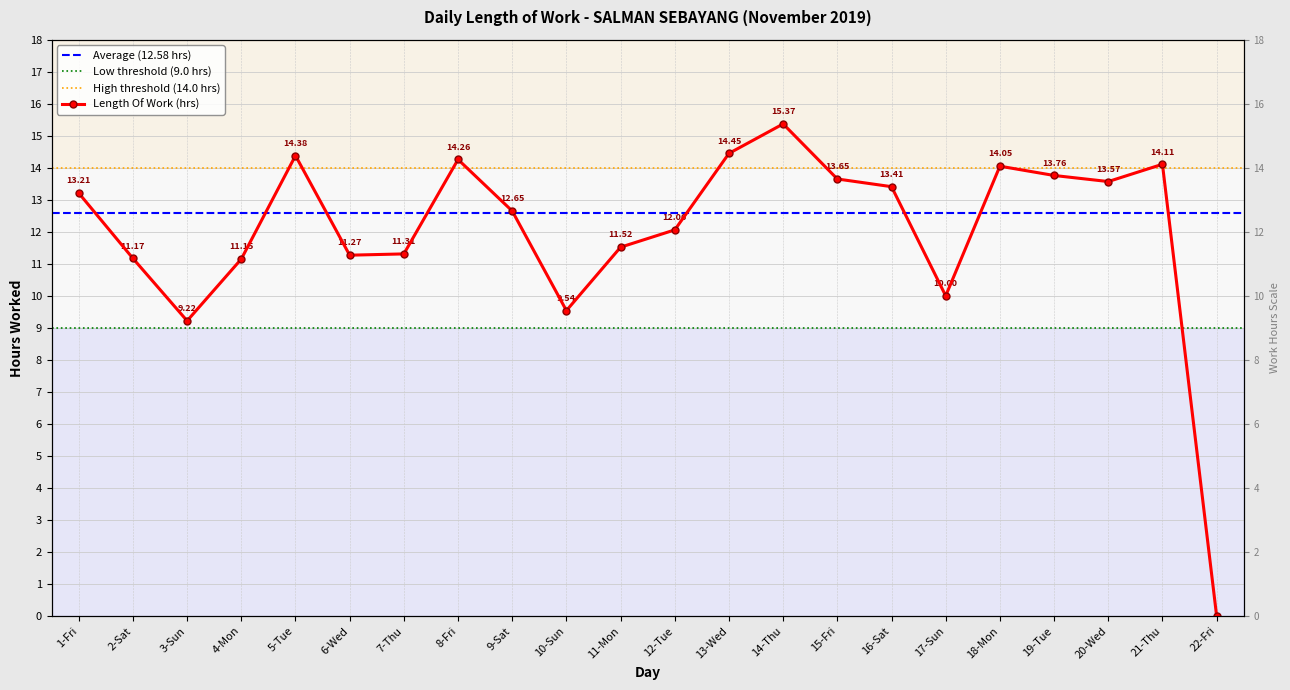

Between 3-Sun and 8-Fri, which is larger?

8-Fri